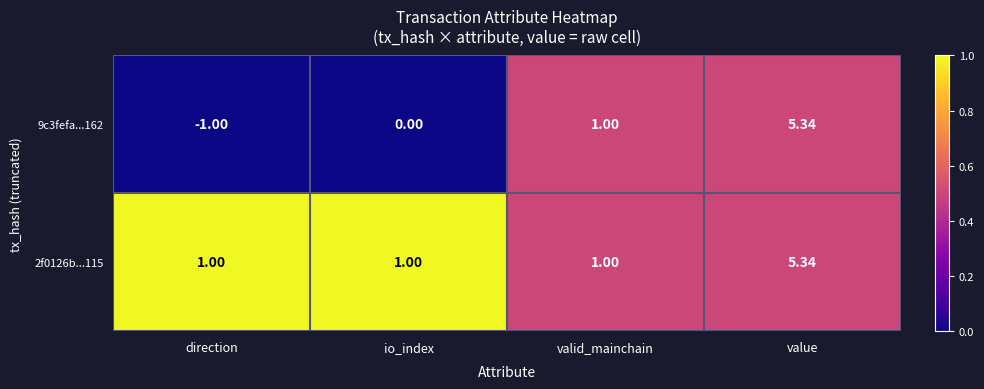

At which label does 2f0126b...115 reach its peak?

value